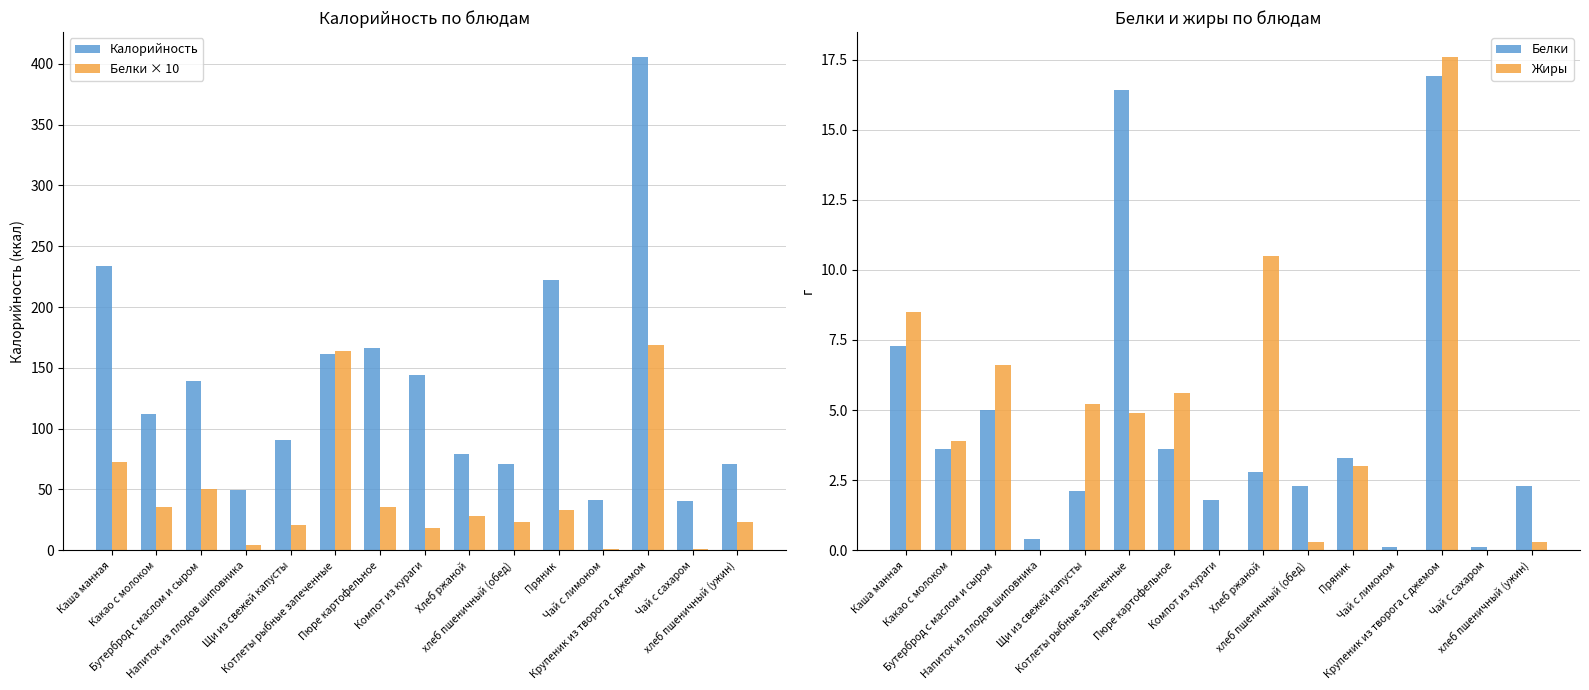

Reading left to right, transcribe all the data shown in this chart.

Калорийность: Каша манная=233.5	Какао с молоком=111.9	Бутерброд с маслом и сыром=139.5	Напиток из плодов шиповника=49.8	Щи из свежей капусты=91.0	Котлеты рыбные запеченные=161.4	Пюре картофельное=166.6	Компот из кураги=144.2	Хлеб ржаной=79.5	хлеб пшеничный (обед)=71.2	Пряник=222.6	Чай с лимоном=41.3	Крупеник из творога с джемом=405.8	Чай с сахаром=40.2	хлеб пшеничный (ужин)=71.2
Белки × 10: Каша манная=73.0	Какао с молоком=36.0	Бутерброд с маслом и сыром=50.0	Напиток из плодов шиповника=4.0	Щи из свежей капусты=21.0	Котлеты рыбные запеченные=164.0	Пюре картофельное=36.0	Компот из кураги=18.0	Хлеб ржаной=28.0	хлеб пшеничный (обед)=23.0	Пряник=33.0	Чай с лимоном=1.0	Крупеник из творога с джемом=169.0	Чай с сахаром=1.0	хлеб пшеничный (ужин)=23.0
Белки: Каша манная=7.3	Какао с молоком=3.6	Бутерброд с маслом и сыром=5.0	Напиток из плодов шиповника=0.4	Щи из свежей капусты=2.1	Котлеты рыбные запеченные=16.4	Пюре картофельное=3.6	Компот из кураги=1.8	Хлеб ржаной=2.8	хлеб пшеничный (обед)=2.3	Пряник=3.3	Чай с лимоном=0.1	Крупеник из творога с джемом=16.9	Чай с сахаром=0.1	хлеб пшеничный (ужин)=2.3
Жиры: Каша манная=8.5	Какао с молоком=3.9	Бутерброд с маслом и сыром=6.6	Напиток из плодов шиповника=0.0	Щи из свежей капусты=5.2	Котлеты рыбные запеченные=4.9	Пюре картофельное=5.6	Компот из кураги=0.0	Хлеб ржаной=10.5	хлеб пшеничный (обед)=0.3	Пряник=3.0	Чай с лимоном=0.0	Крупеник из творога с джемом=17.6	Чай с сахаром=0.0	хлеб пшеничный (ужин)=0.3